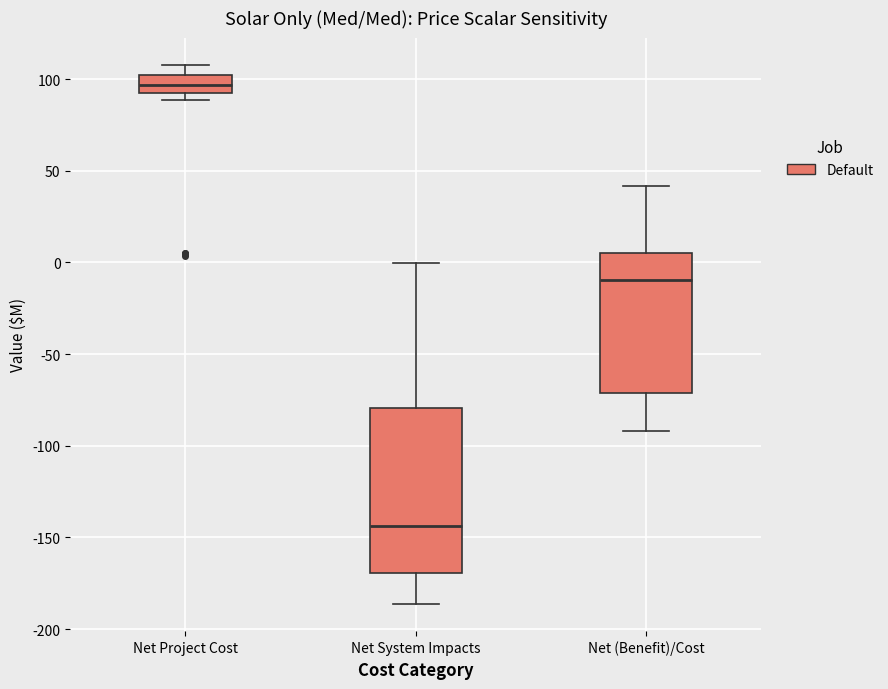

Where does the median line of the box for Net (Benefit)/Cost sit on the y-axis? The values are not printed on the chart, so give them approximately, as read against the axis.

-10